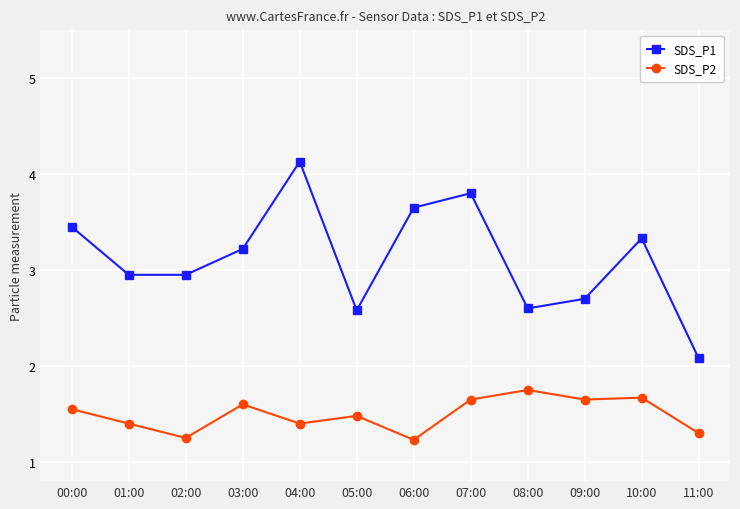

How many lines are shown in the chart?

2